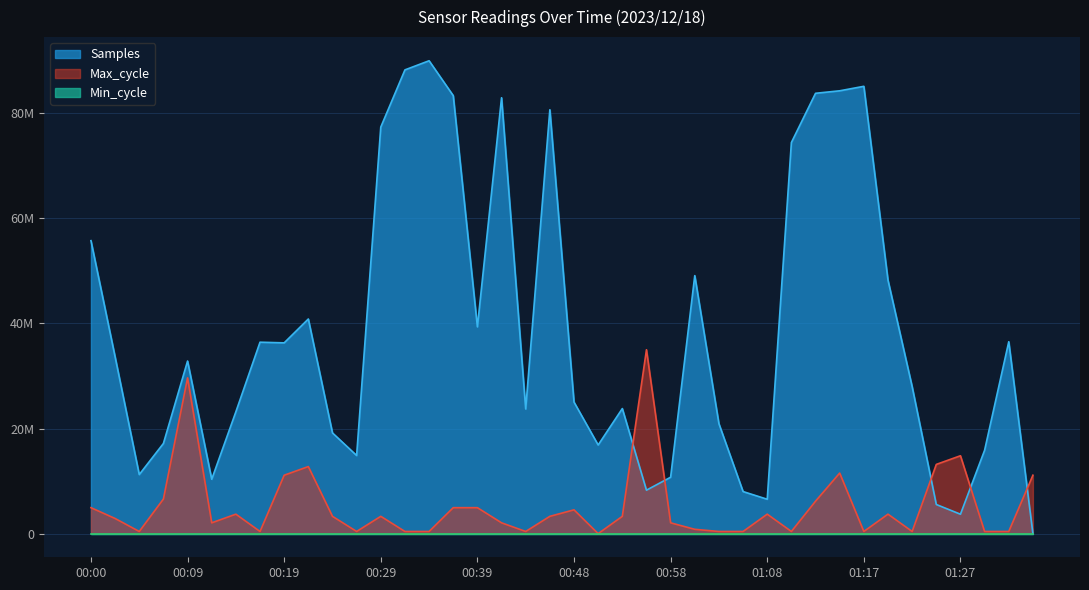

Does the chart display data point markers on the line(s)?

No